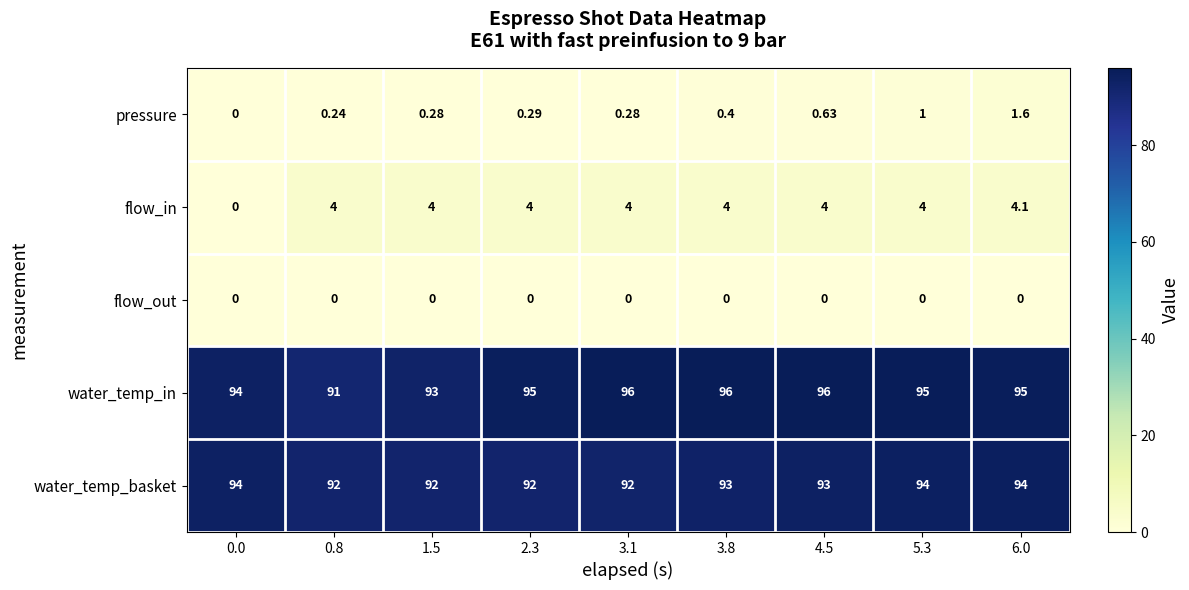

Between 0.8 and 2.3, which series saw the biggest shift?

water_temp_in